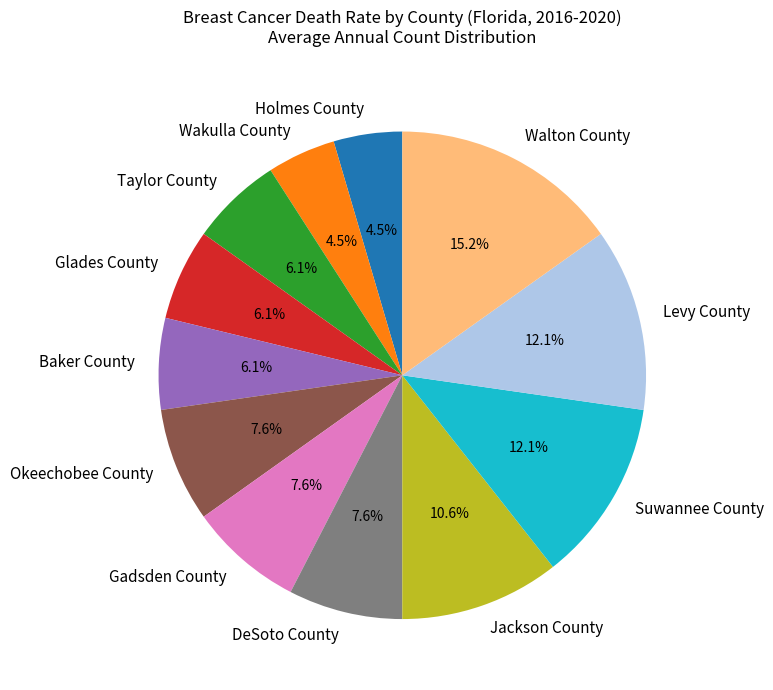

Combined, do Gadsden County and Levy County account for over 50%?

No